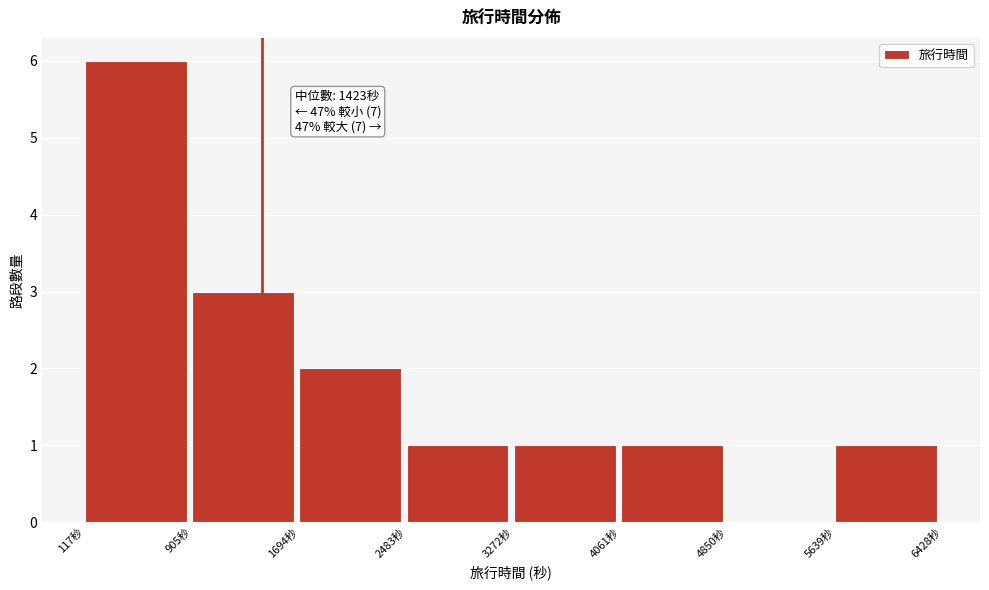

Which range on the x-axis has the tallest bar?

100 to 900